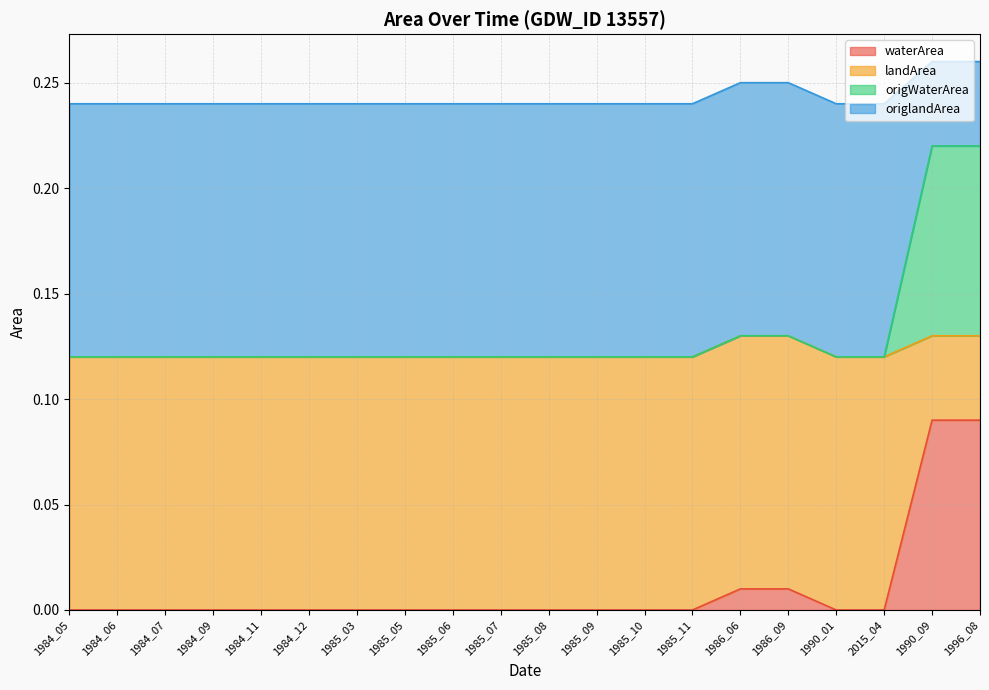

True or false: landArea has more than 0 points higher than both neighbors.

False